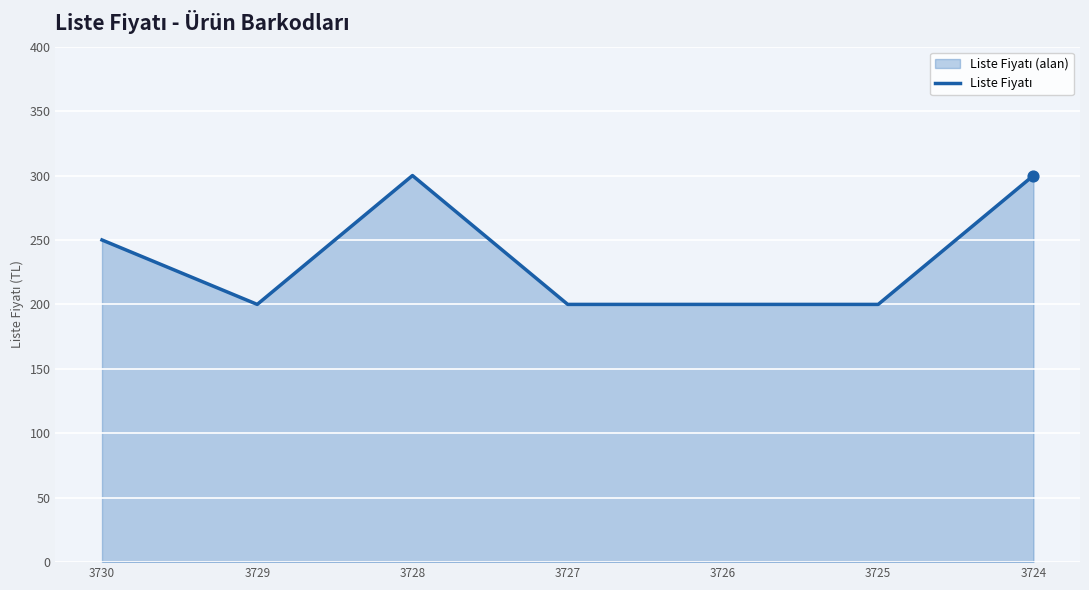

What is the ratio of the value at 3725 to the value at 3727?

1.0